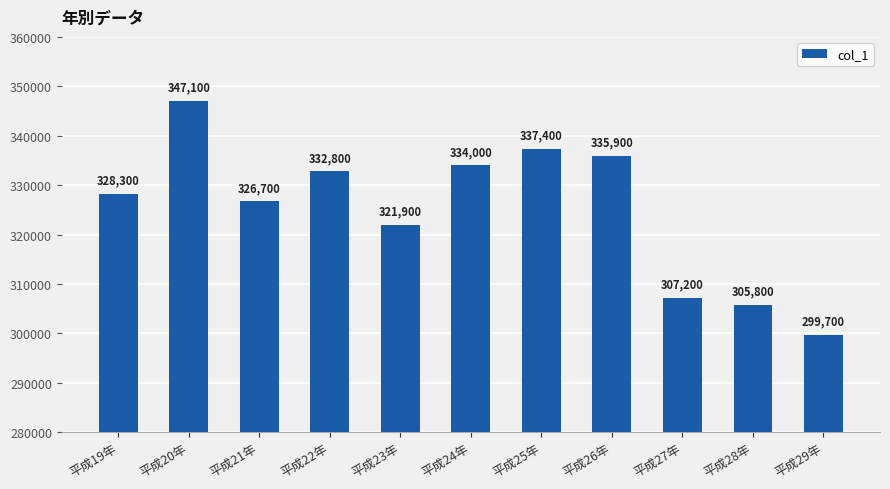

Rank the categories by value from lowest to highest.

平成29年, 平成28年, 平成27年, 平成23年, 平成21年, 平成19年, 平成22年, 平成24年, 平成26年, 平成25年, 平成20年